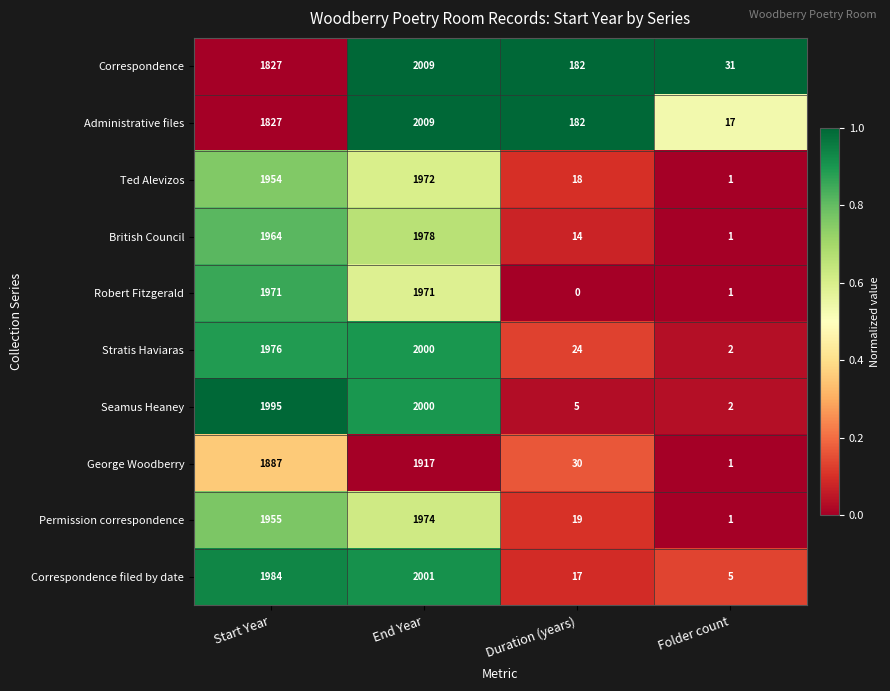

True or false: Correspondence has a value of 31 at Folder count.

True